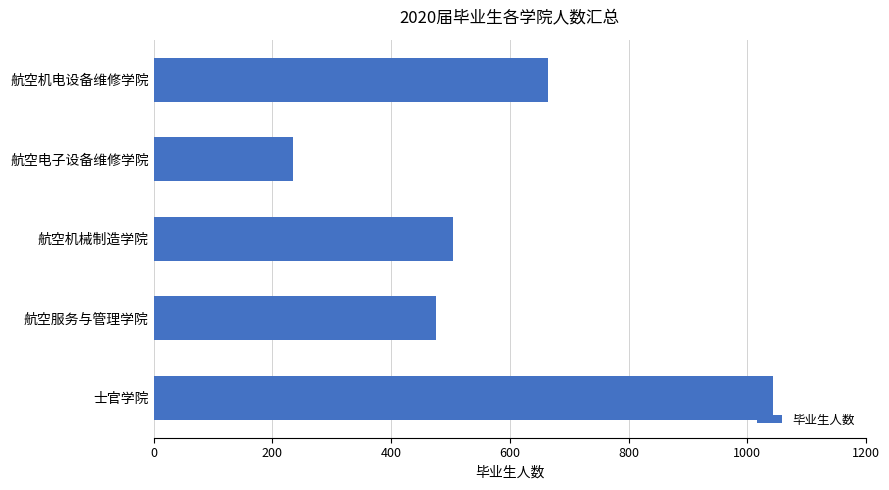

Count the number of categories in the chart.

5